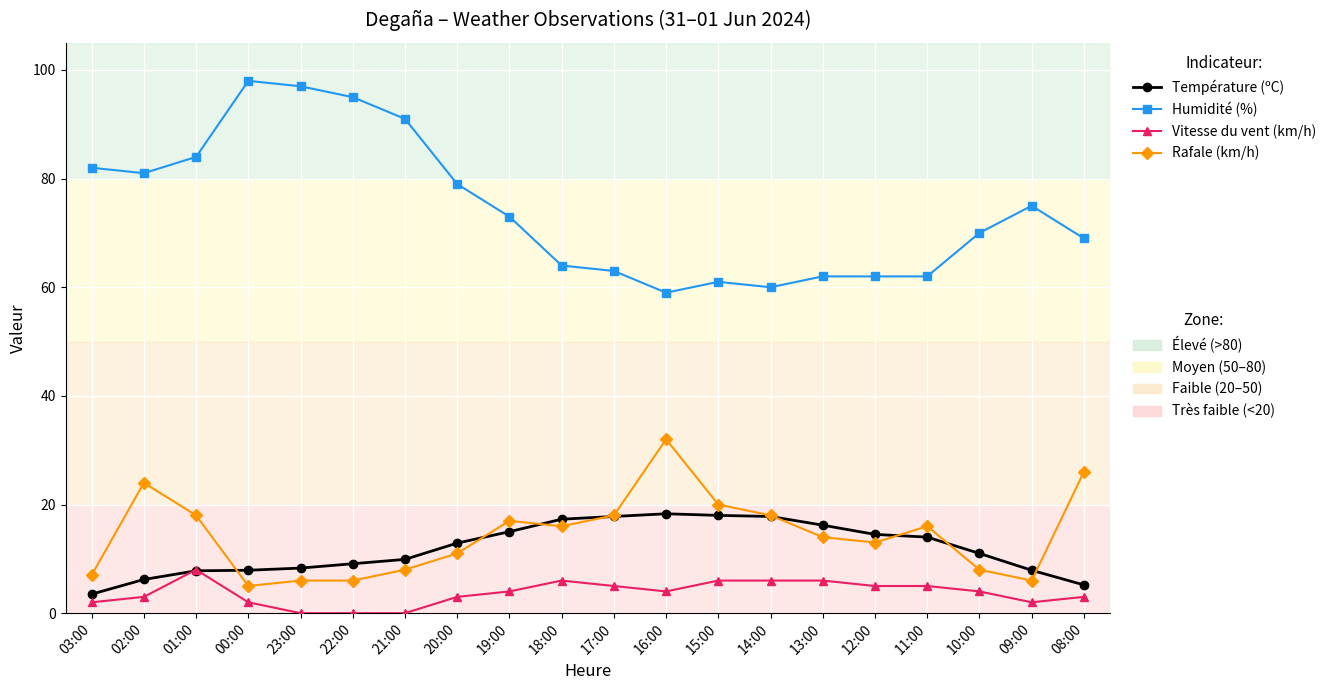

What is the total value across all series at 08:00?

103.2